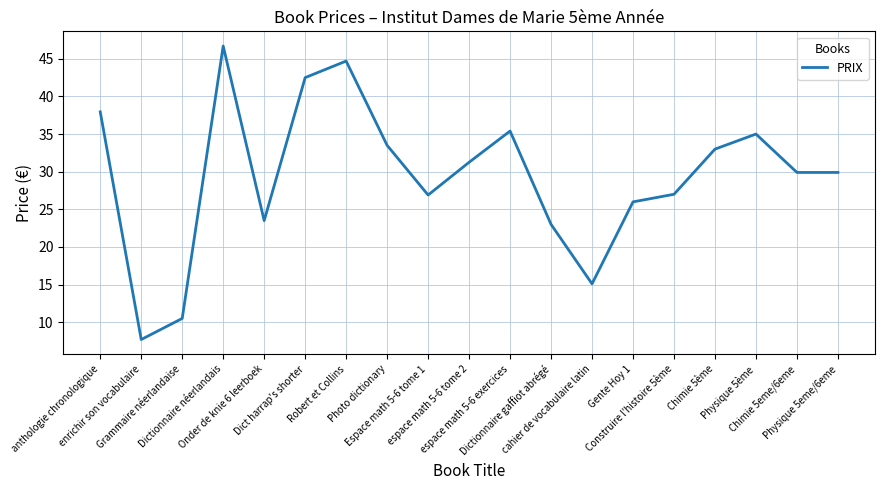

What is the minimum value shown in the chart?

7.7